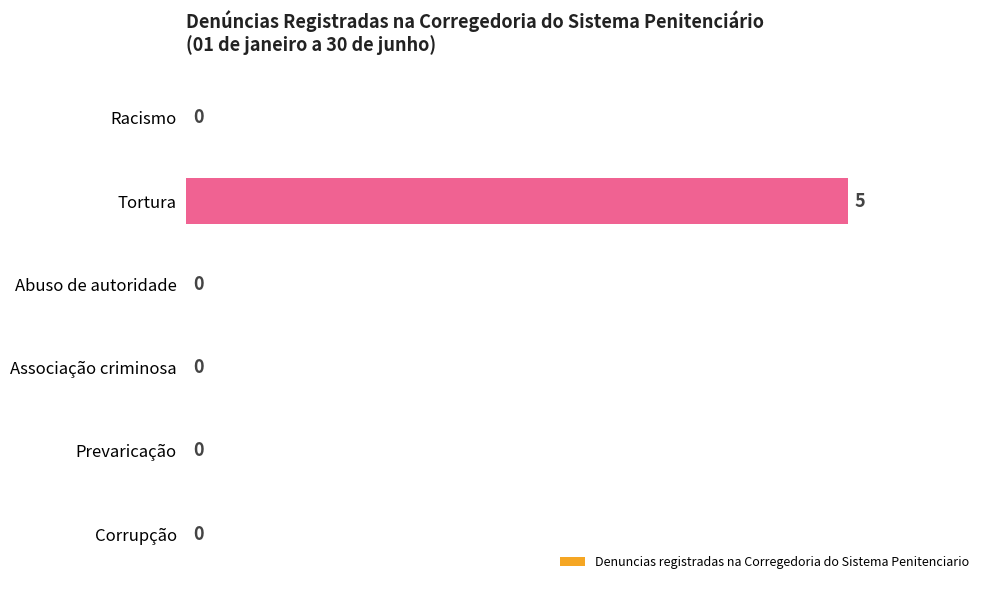

The value at Tortura is 5. True or false?

True